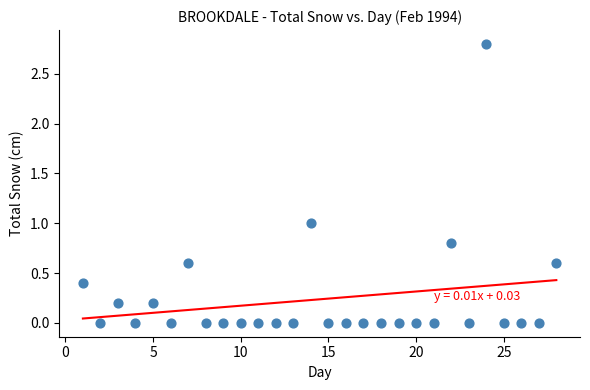

What is the range of X values (max minus min)?

27.0